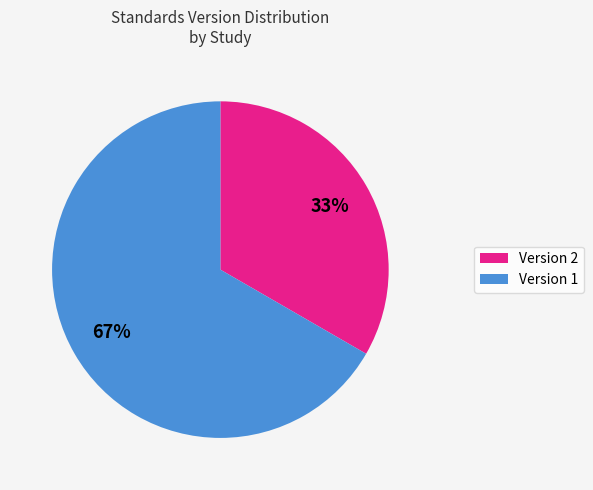

To the nearest percent, what is the average slice percentage?

50%